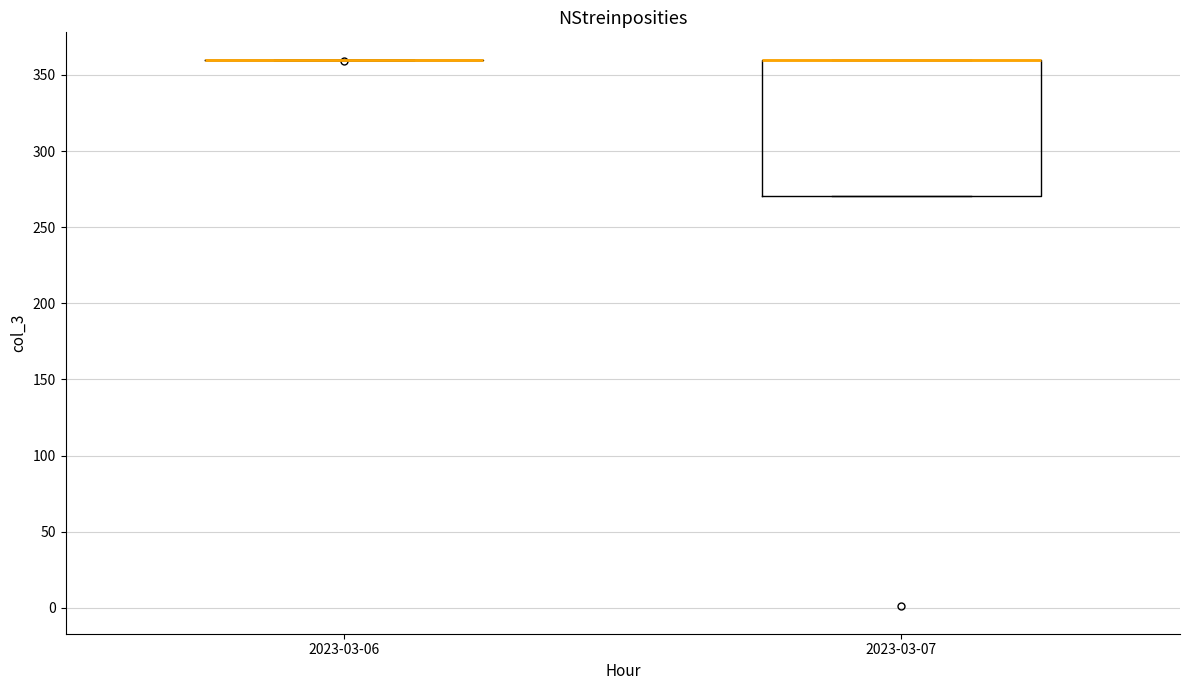

Reading left to right, transcribe this box plot: for each box, give where its median line is, the range the box spans, and where its two whiskers end, as read against the y-axis. The values are not printed on the chart, so give them approximately, as read against the axis.

2023-03-06: box collapsed to a line at 360, whiskers 360 to 360
2023-03-07: median 360 (drawn on the box's upper edge), box 270 to 360, whiskers 270 to 360